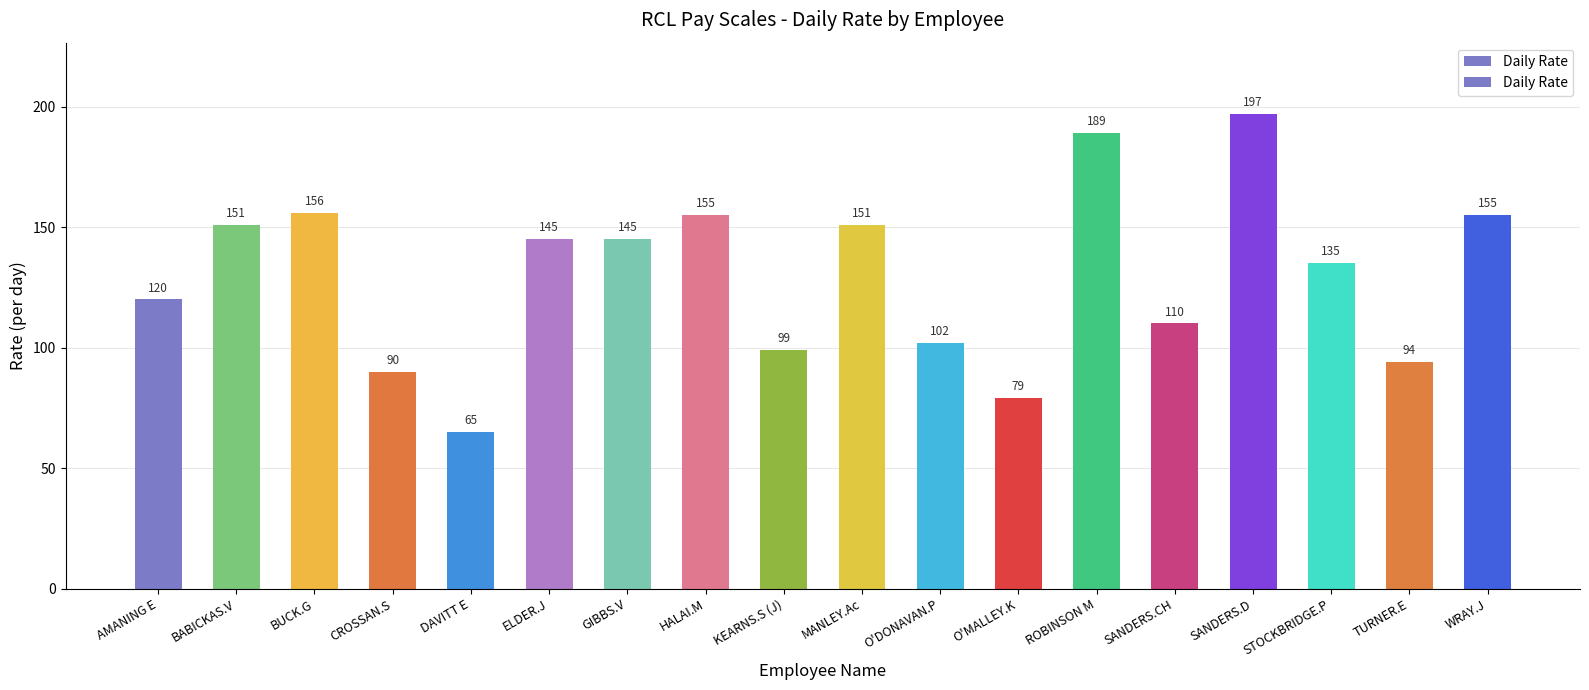

At which category does the chart reach its minimum across all series?

DAVITT E